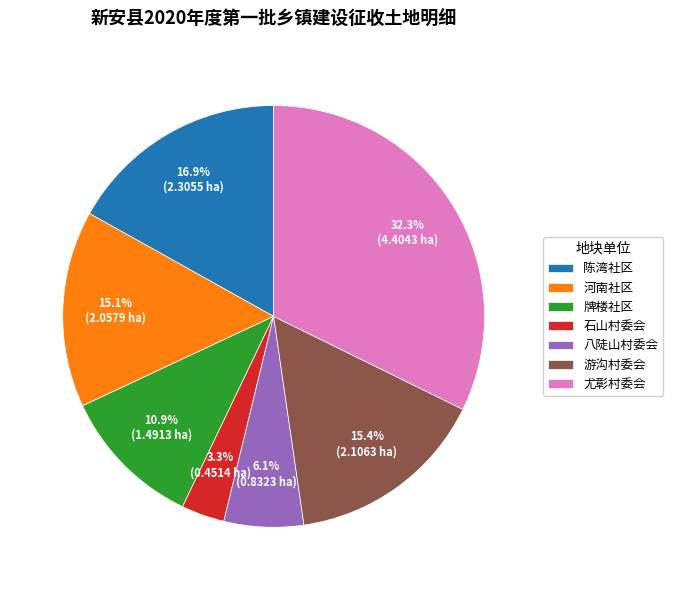

Which has a higher value, 石山村委会 or 尤彰村委会?

尤彰村委会